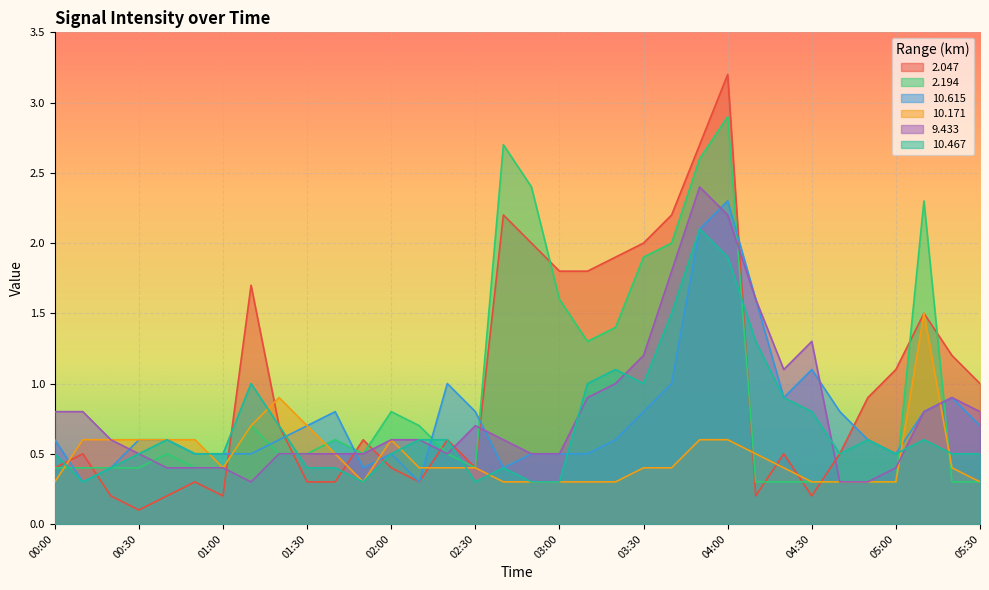

How many intersections are there between 9.433 and 2.047?

9